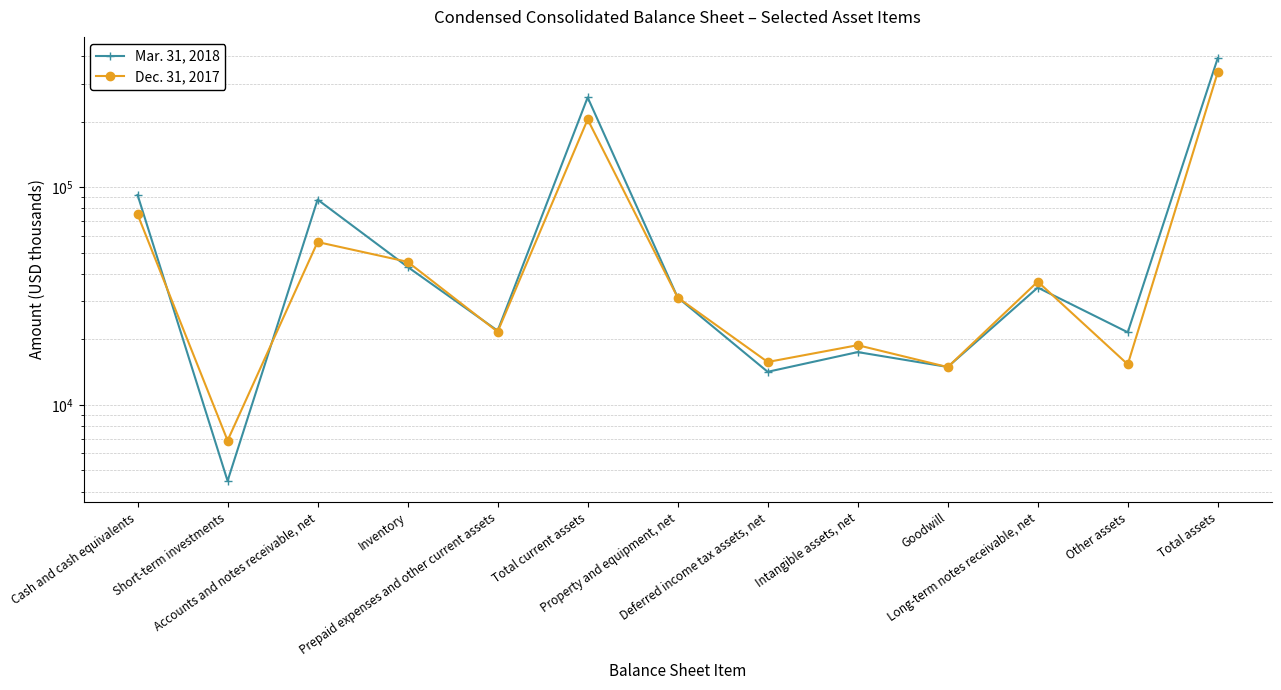

The value of Dec. 31, 2017 at Prepaid expenses and other current assets is 21696. True or false?

True